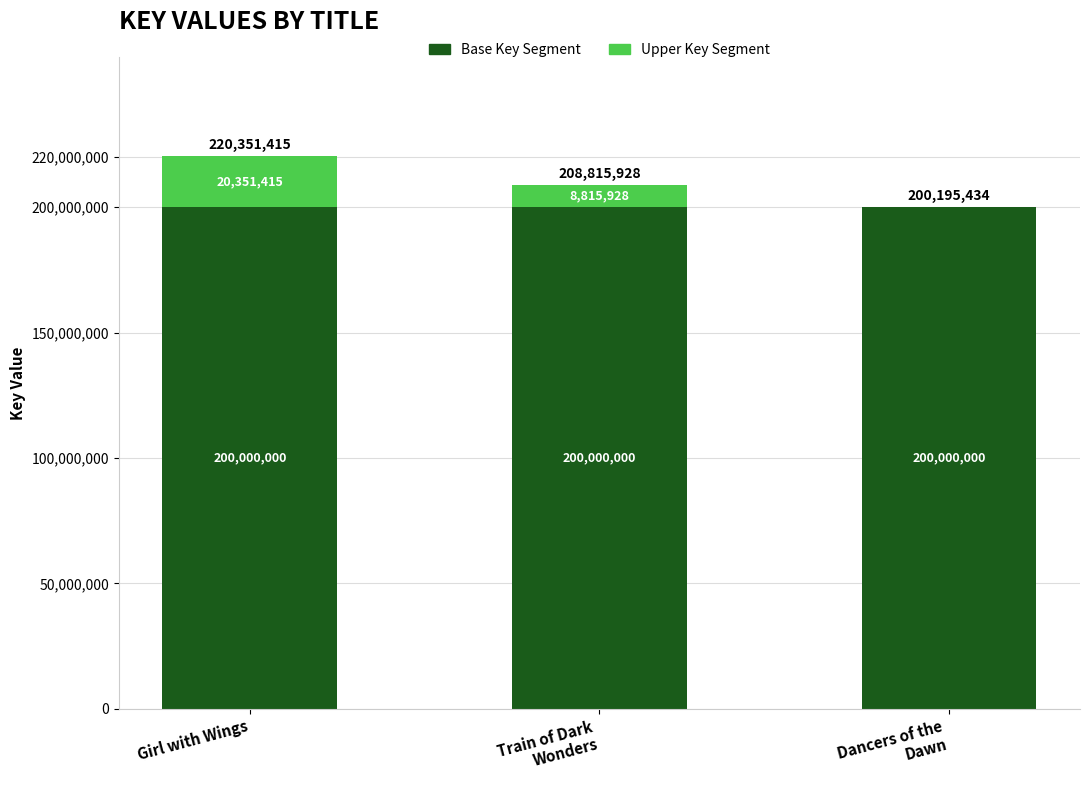

What is the total value across all series at Girl with Wings?

220351415